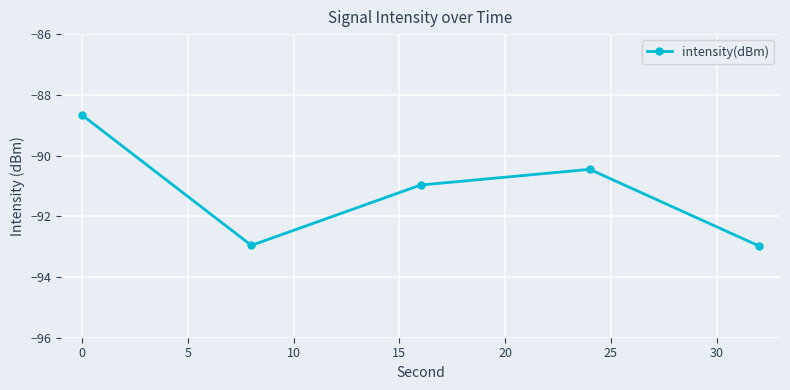

What is the greatest value displayed?

-88.7